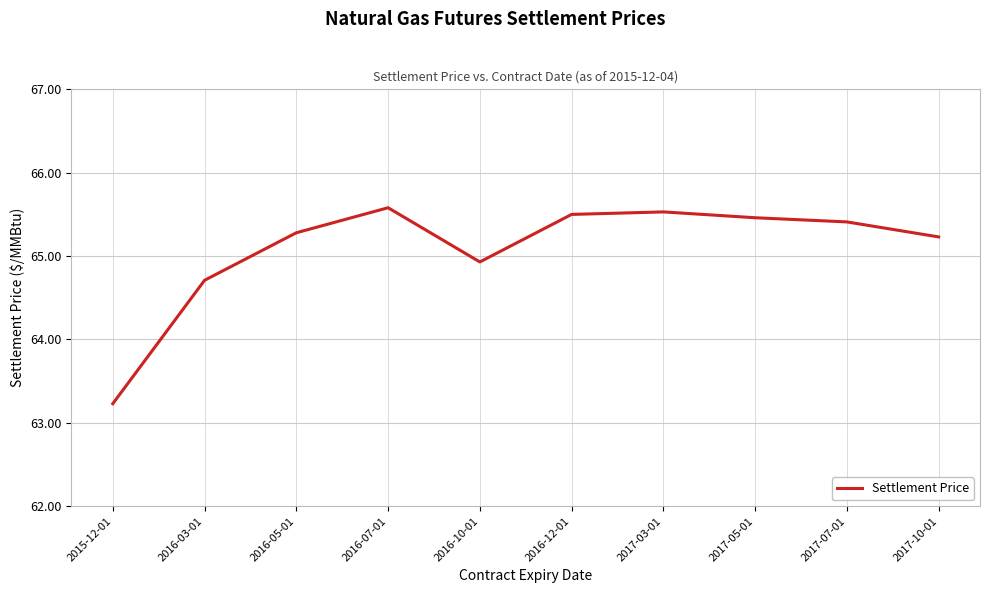

How many interior local peaks (higher than both neighbors) does the data have?

2